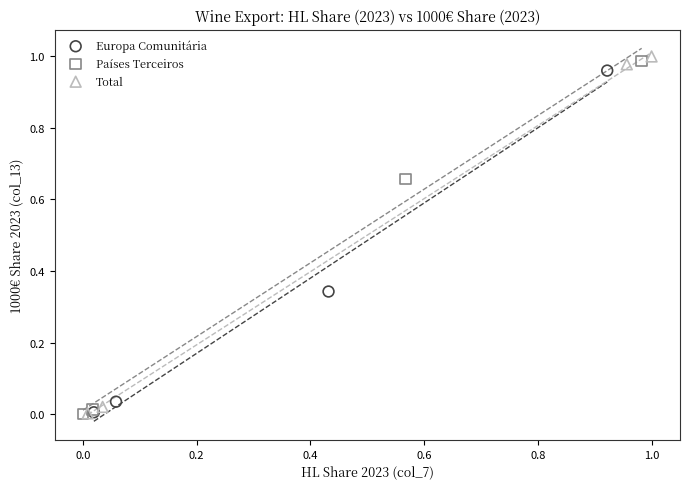

What are all the series names shown in the legend?

Europa Comunitária, Países Terceiros, Total